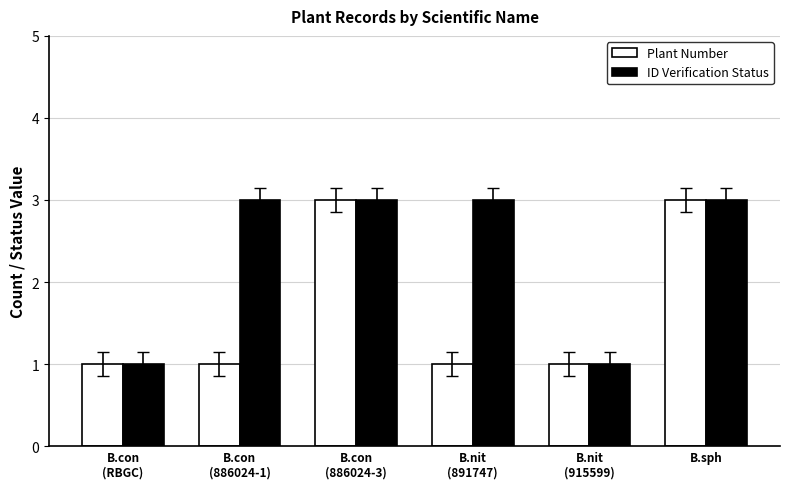

At how many categories does at least one series exceed 2?

4